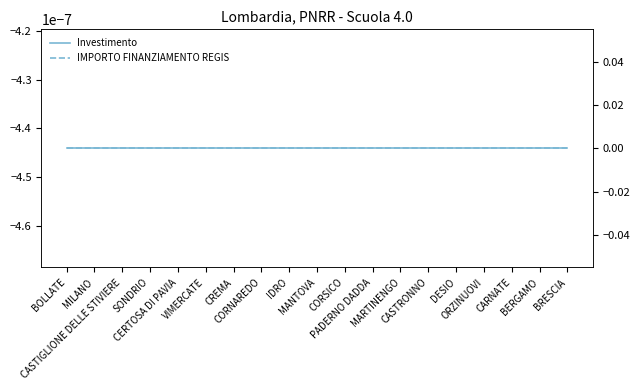

Rank the categories by Investimento value from lowest to highest.

BOLLATE, MILANO, CASTIGLIONE DELLE STIVIERE, SONDRIO, CERTOSA DI PAVIA, VIMERCATE, CREMA, CORNAREDO, IDRO, MANTOVA, CORSICO, PADERNO DADDA, MARTINENGO, CASTRONNO, DESIO, ORZINUOVI, CARNATE, BERGAMO, BRESCIA